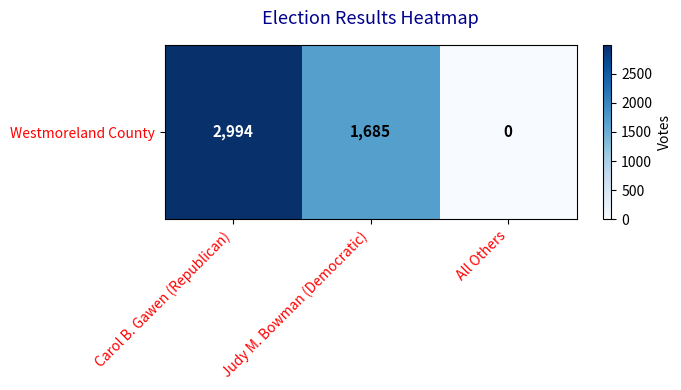

Which has a higher value, Carol B. Gawen (Republican) or Judy M. Bowman (Democratic)?

Carol B. Gawen (Republican)